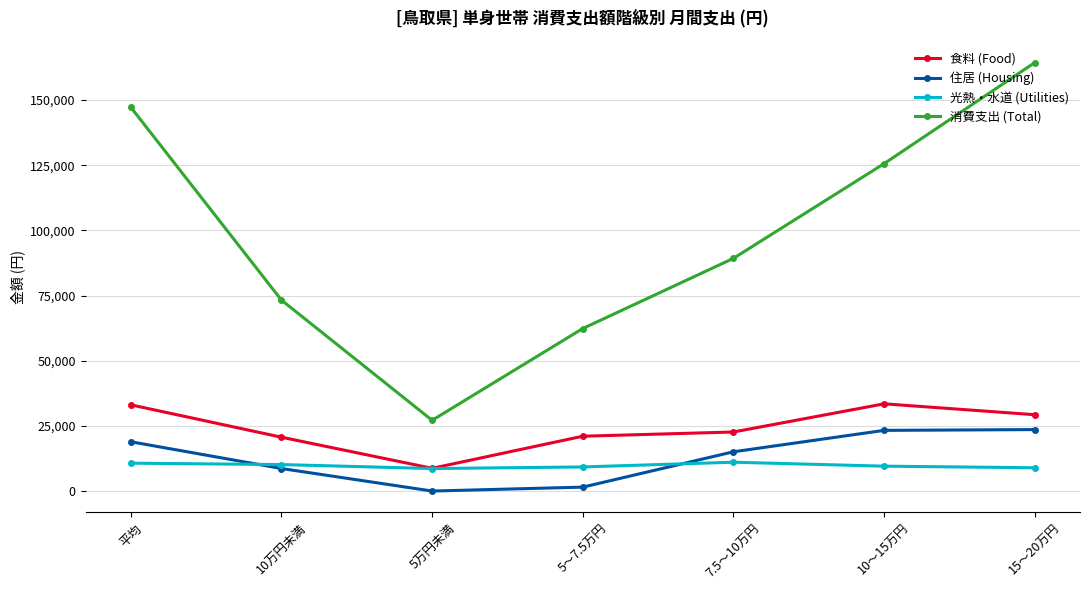

The value of 消費支出 (Total) at 5万円未満 is 27133. True or false?

True